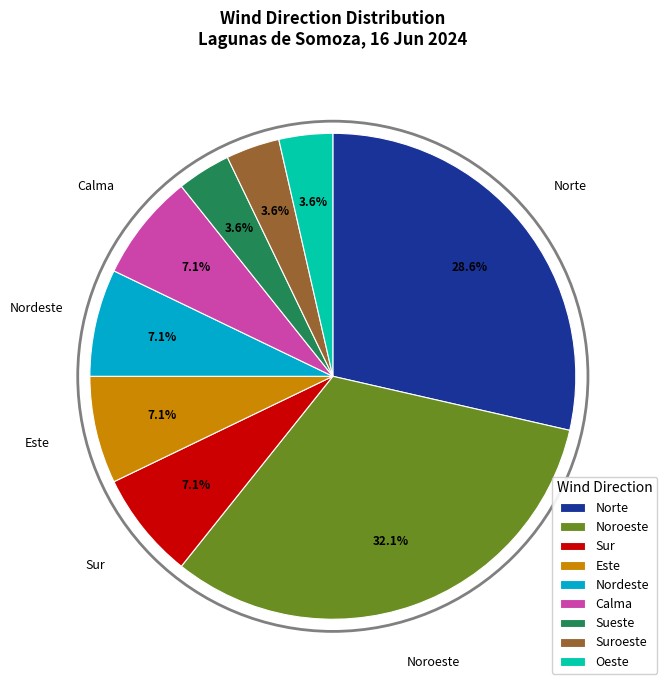

What percentage is NOT represented by Este?

92.9%